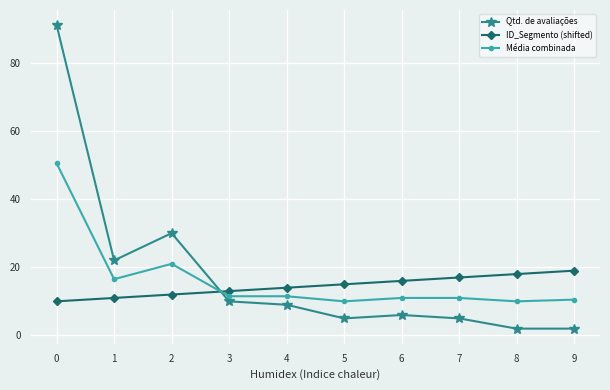

What is the difference between the ID_Segmento (shifted) values at 5 and 6?

1.0